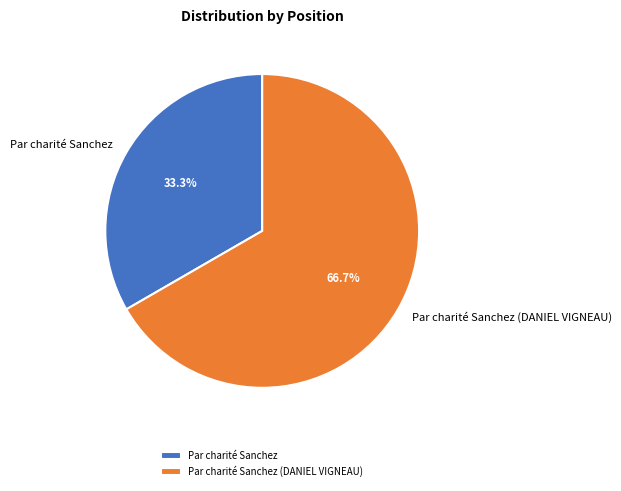

What percentage is the Par charité Sanchez (DANIEL VIGNEAU) slice, to the nearest percent?

67%